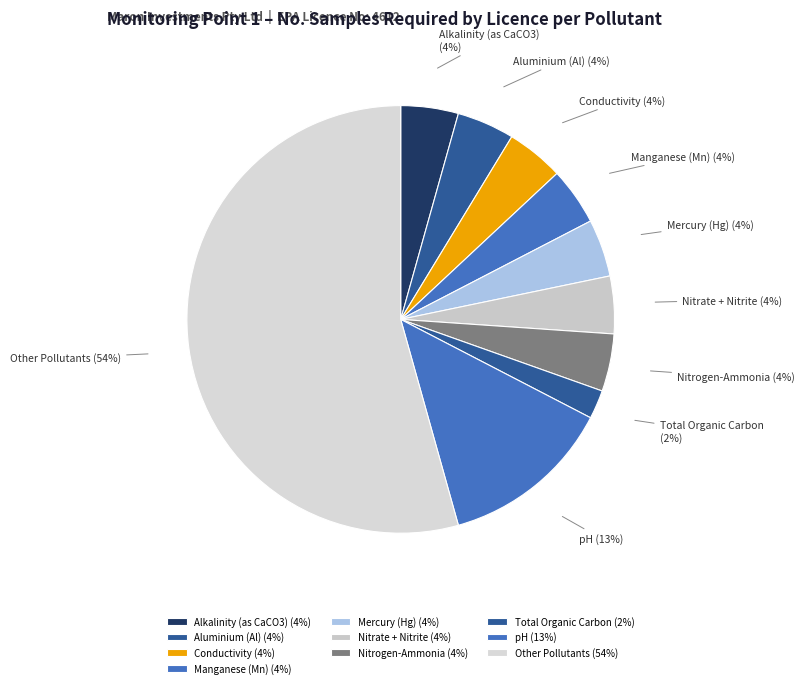

Do Nitrate + Nitrite and Conductivity together represent more than half of the pie?

No